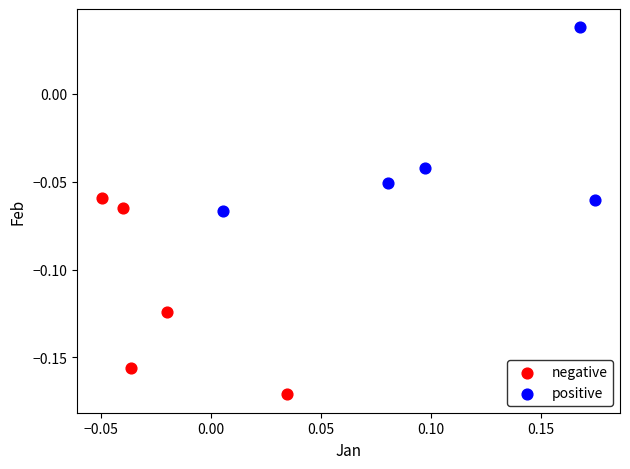

What are all the series names shown in the legend?

negative, positive